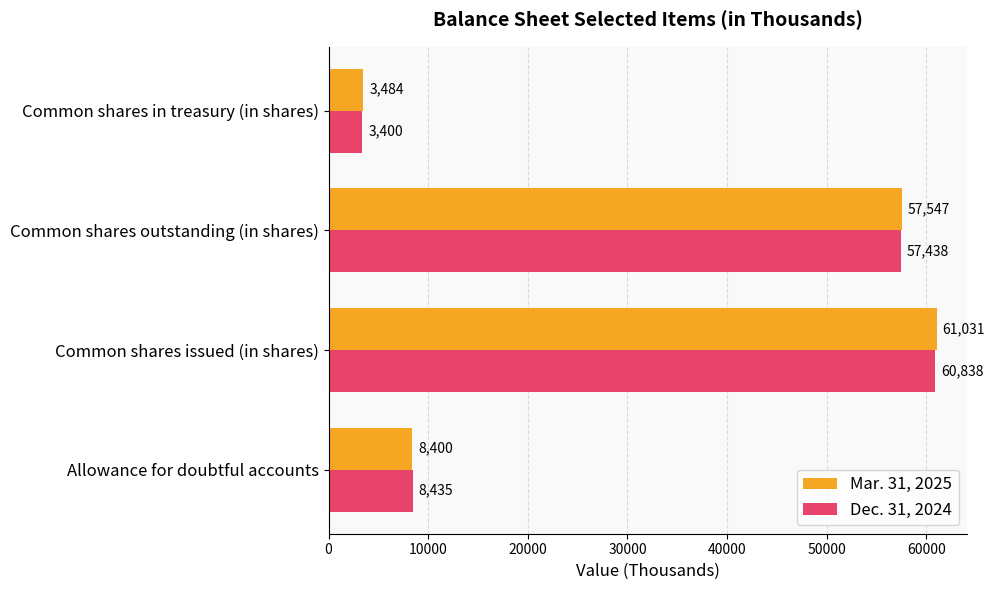

What is the difference between the second highest and second lowest values in the Mar. 31, 2025 series?

49147